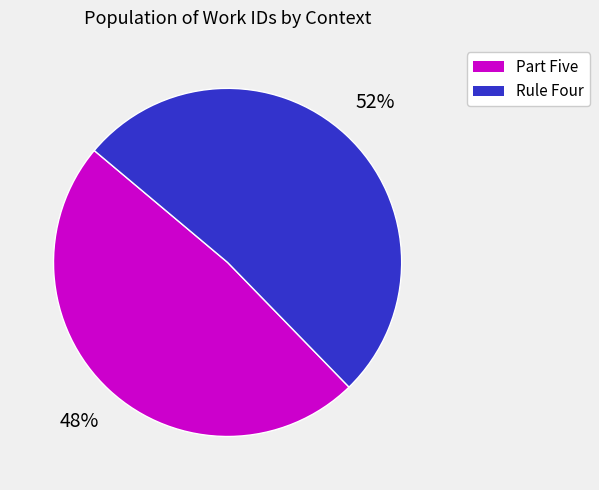

Between Part Five and Rule Four, which is larger?

Rule Four